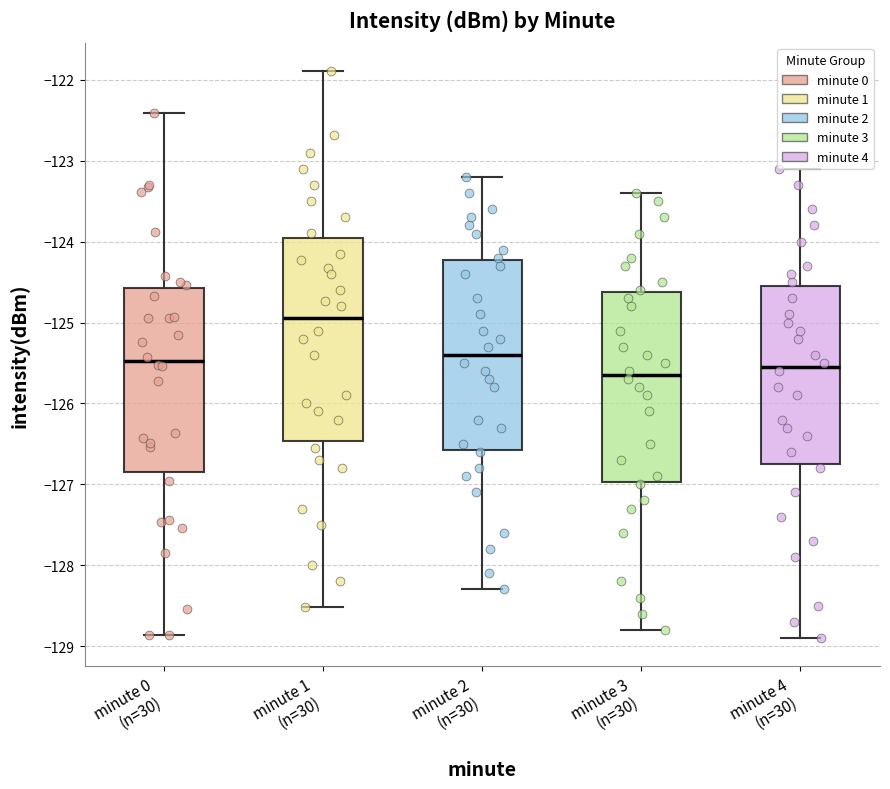

Where is the upper edge of the box for minute 2 (n=30) on the y-axis? The values are not printed on the chart, so give them approximately, as read against the axis.

-124.2